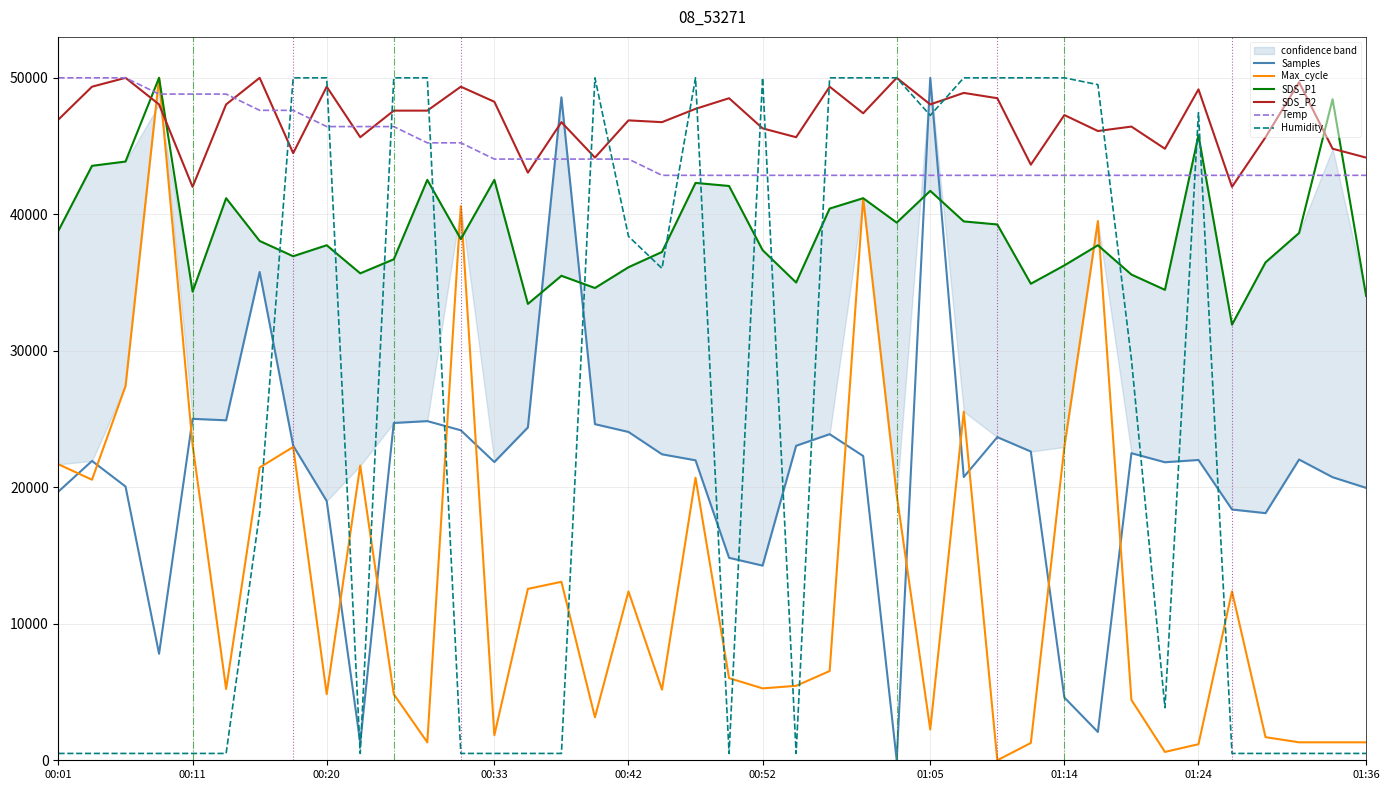

What is the value of the Temp point at the 11th from the left?

46428.6